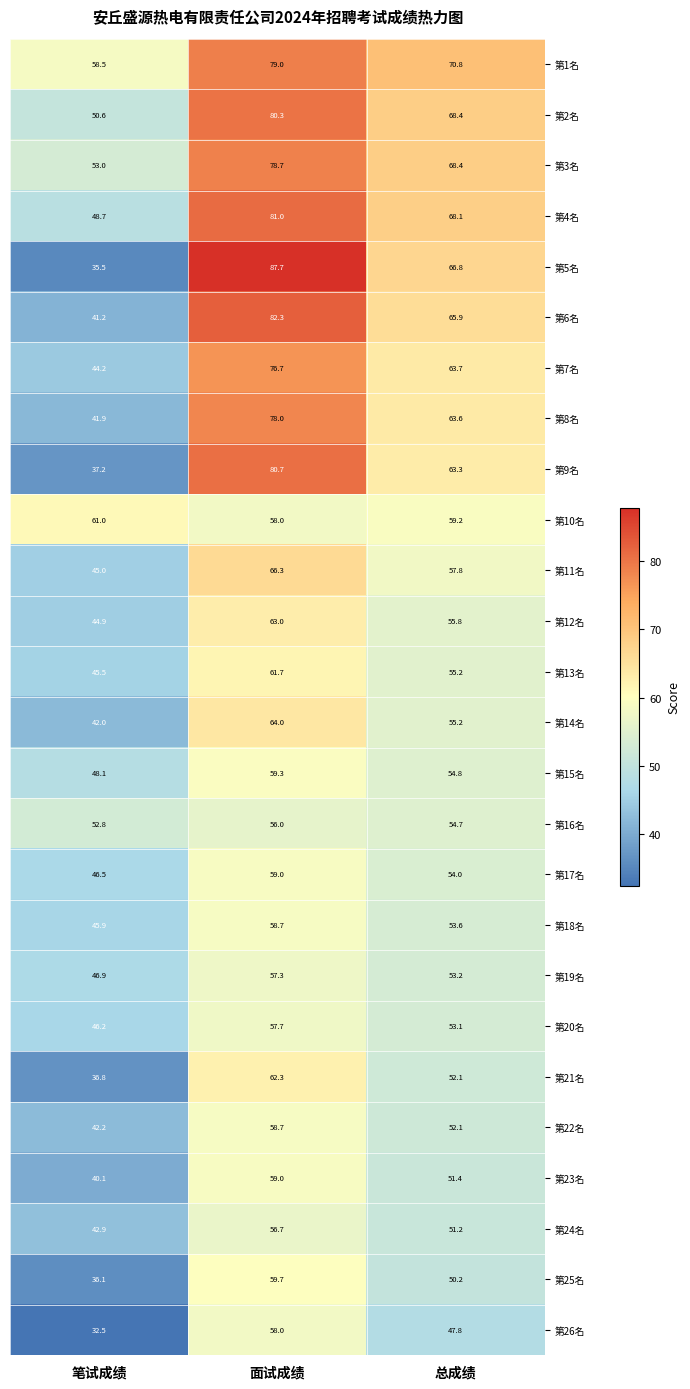

What is the highest value of the 第4名 series?

81.0